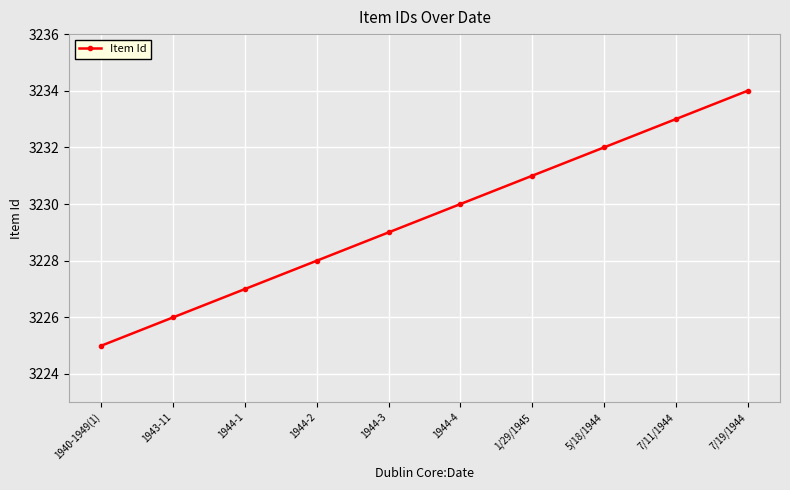

How many categories are shown in the chart?

10